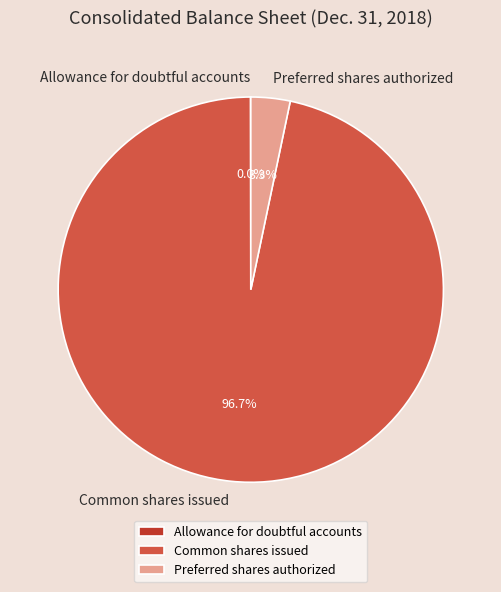

Which category has the biggest portion of the pie?

Common shares issued